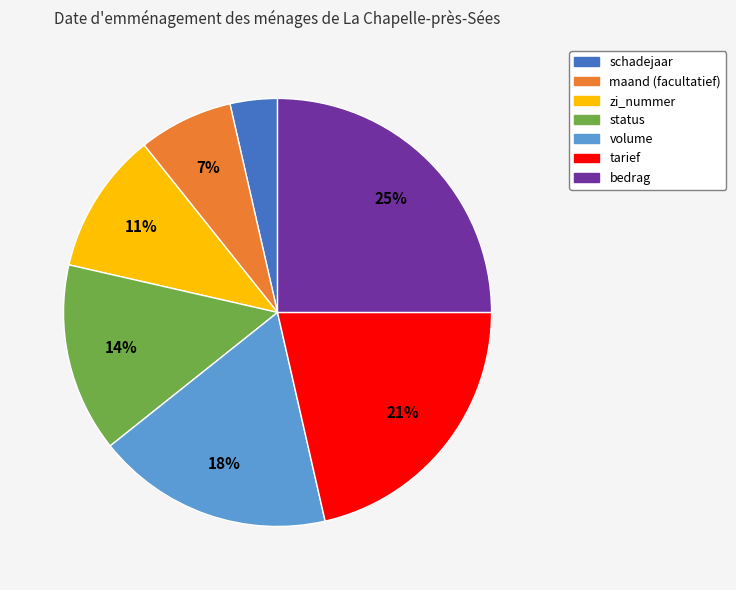

Does schadejaar represent more than half of the total?

No